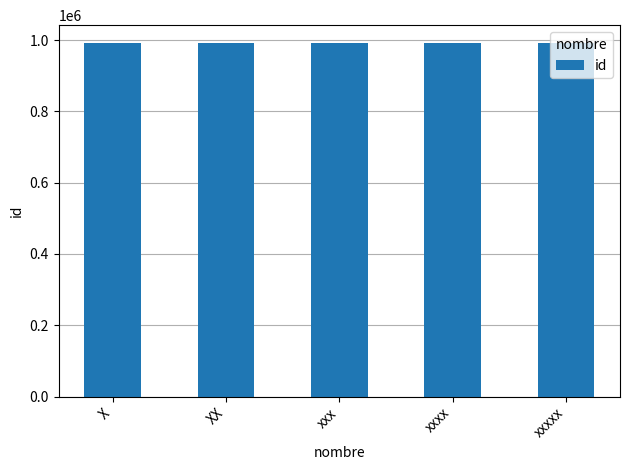

What is the maximum value shown in the chart?

992447